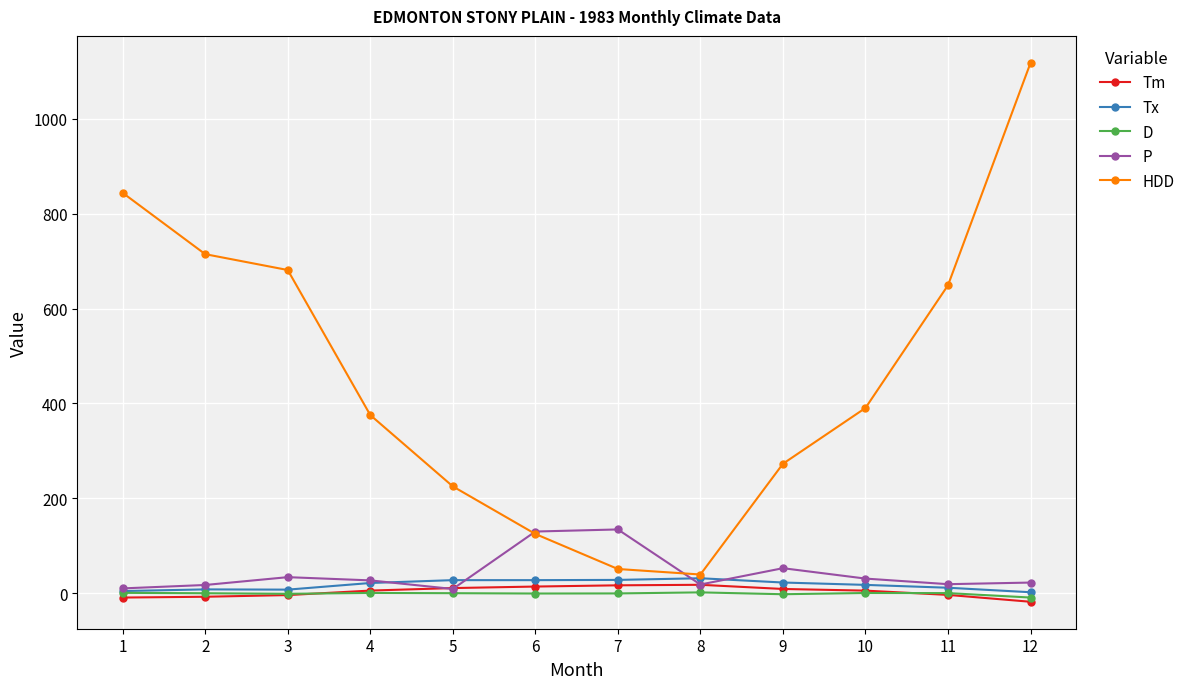

List the series in order of their peak value, lowest first.

D, Tm, Tx, P, HDD